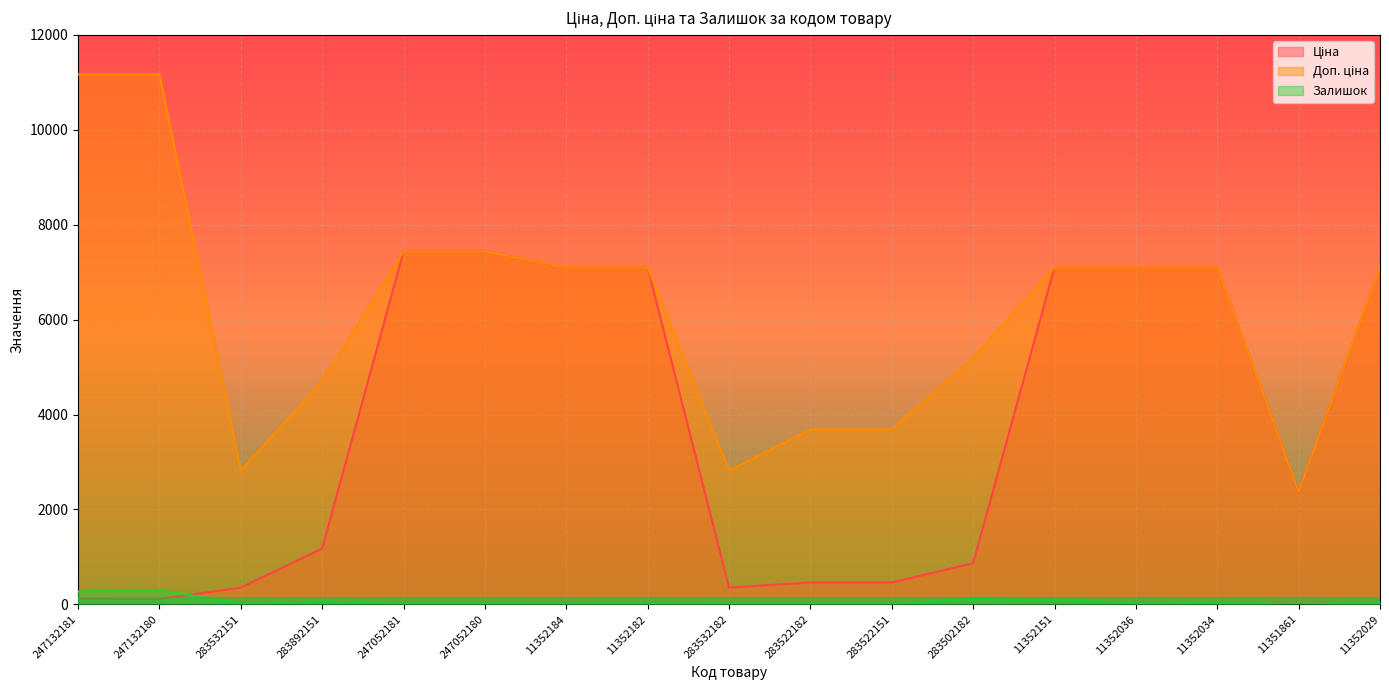

Reading left to right, what are all the values shown in this chart?

Ціна: 247132181=111.7	247132180=111.7	283532151=352.2	283892151=1174.7	247052181=7436.2	247052180=7436.2	11352184=7098.8	11352182=7098.8	283532182=352.2	283522182=460.8	283522151=460.8	283502182=865.9	11352151=7098.8	11352036=7098.8	11352034=7098.8	11351861=2372.4	11352029=7098.8
Доп. ціна: 247132181=11169.0	247132180=11169.0	283532151=2818.0	283892151=4698.8	247052181=7436.2	247052180=7436.2	11352184=7098.8	11352182=7098.8	283532182=2818.0	283522182=3686.5	283522151=3686.5	283502182=5195.4	11352151=7098.8	11352036=7098.8	11352034=7098.8	11351861=2372.0	11352029=7098.8
Залишок: 247132181=270.0	247132180=300.0	283532151=16.0	283892151=61.0	247052181=20.0	247052180=21.0	11352184=18.0	11352182=22.0	283532182=16.0	283522182=16.0	283522151=16.0	283502182=114.0	11352151=89.0	11352036=29.0	11352034=35.0	11351861=0.0	11352029=33.0